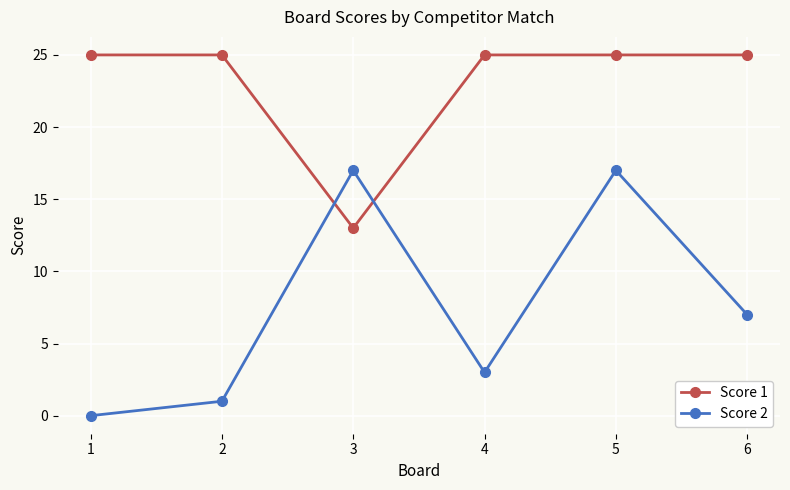

How many series are shown in this chart?

2